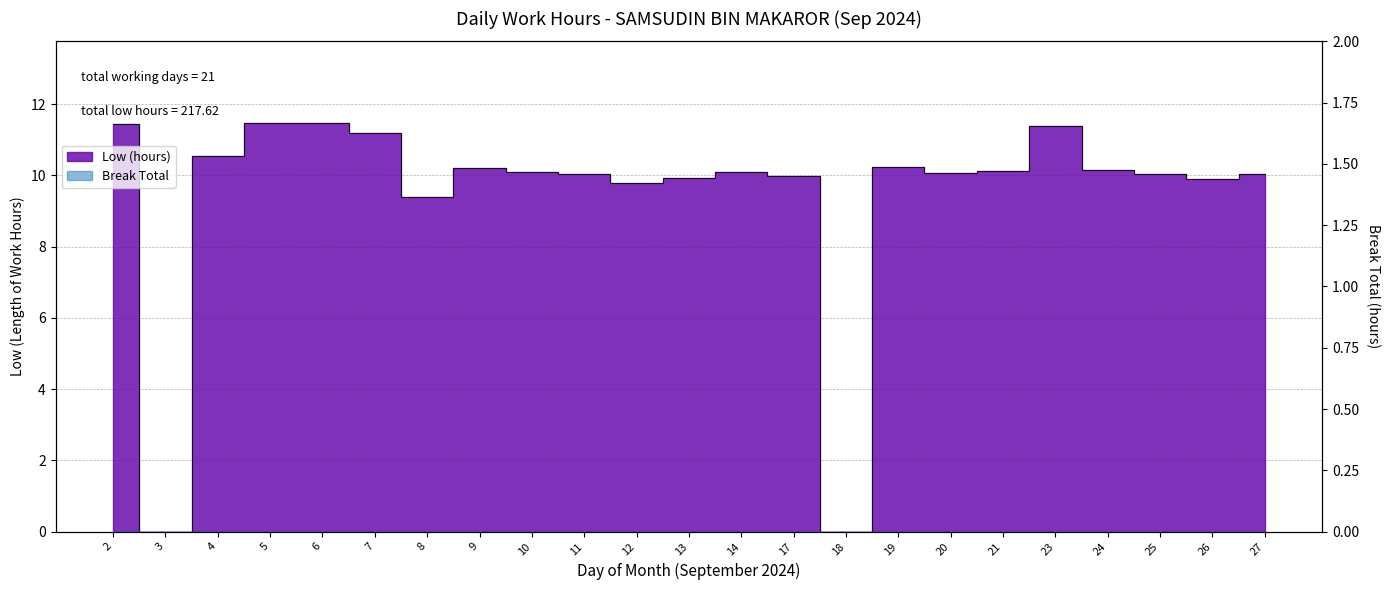

In Low (hours) line, how many points are higher than both neighbors (excluding endpoints)?

5